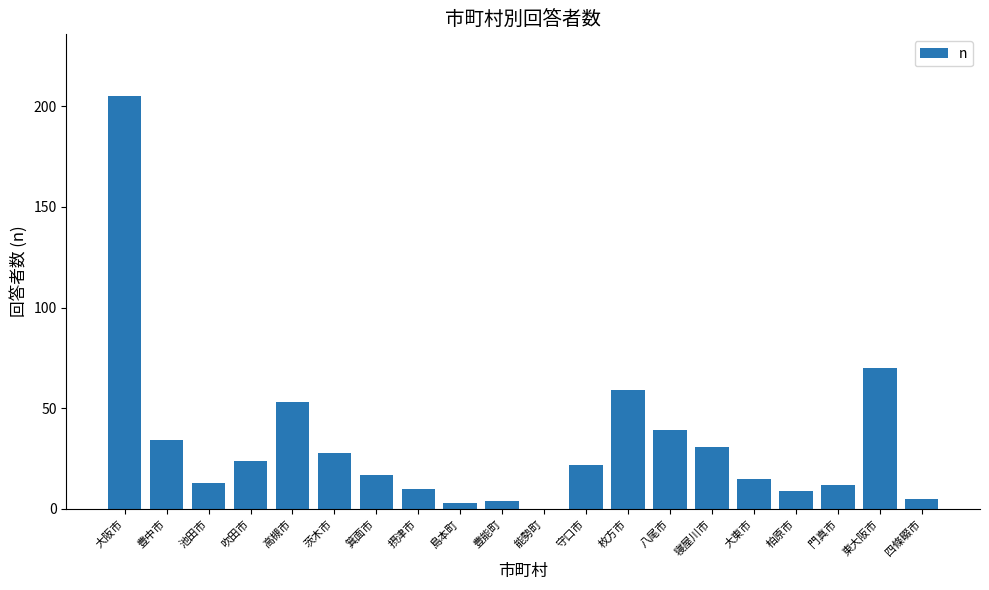

Reading right to left, list all the values displayed in this chart.

四條畷市=5	東大阪市=70	門真市=12	柏原市=9	大東市=15	寝屋川市=31	八尾市=39	枚方市=59	守口市=22	能勢町=0	豊能町=4	島本町=3	摂津市=10	箕面市=17	茨木市=28	高槻市=53	吹田市=24	池田市=13	豊中市=34	大阪市=205